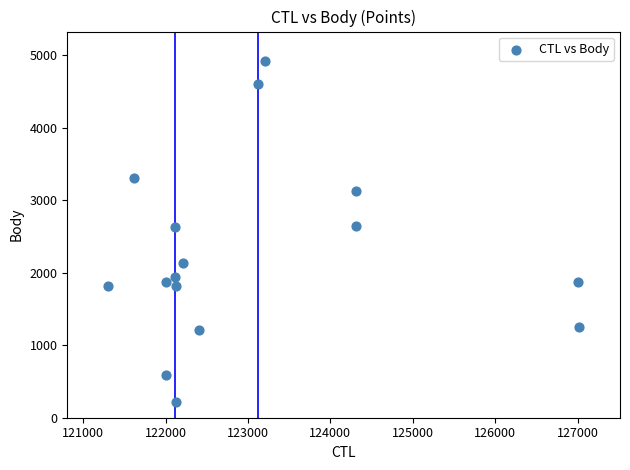

What is the range of Y values (max minus min)?

4709